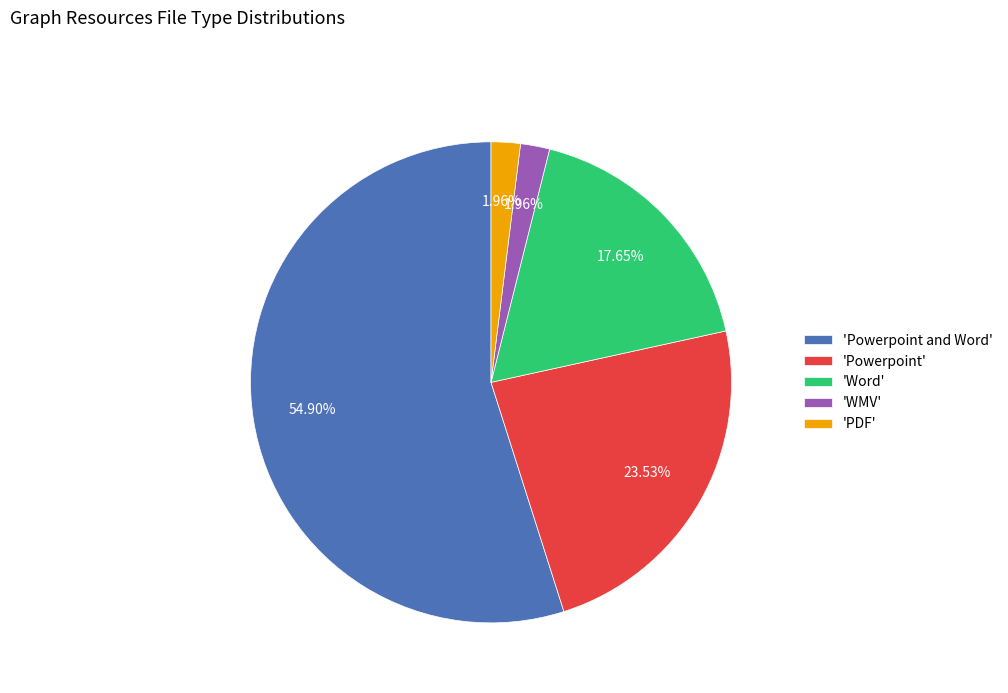

Does 'WMV' account for over 50% of the chart?

No